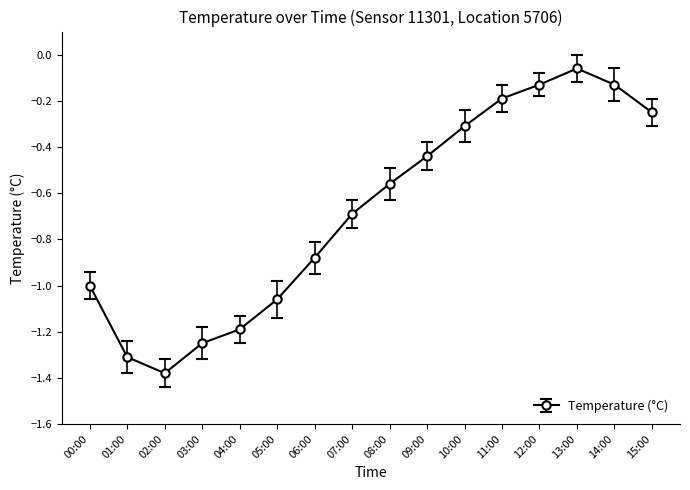

What position from the left is 03:00?

4